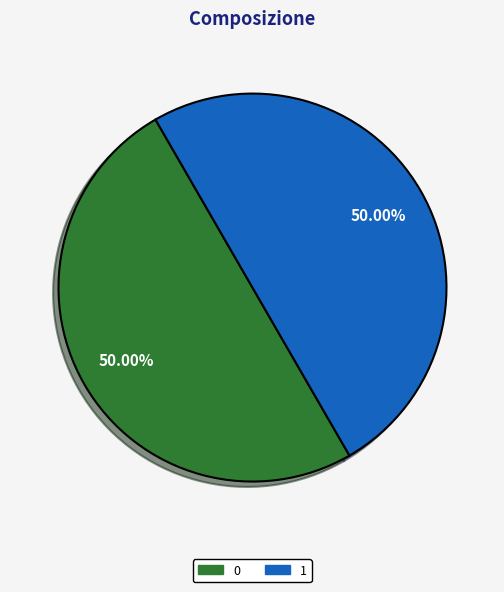

To the nearest percent, what is the difference between the largest and smallest slice percentages?

0%